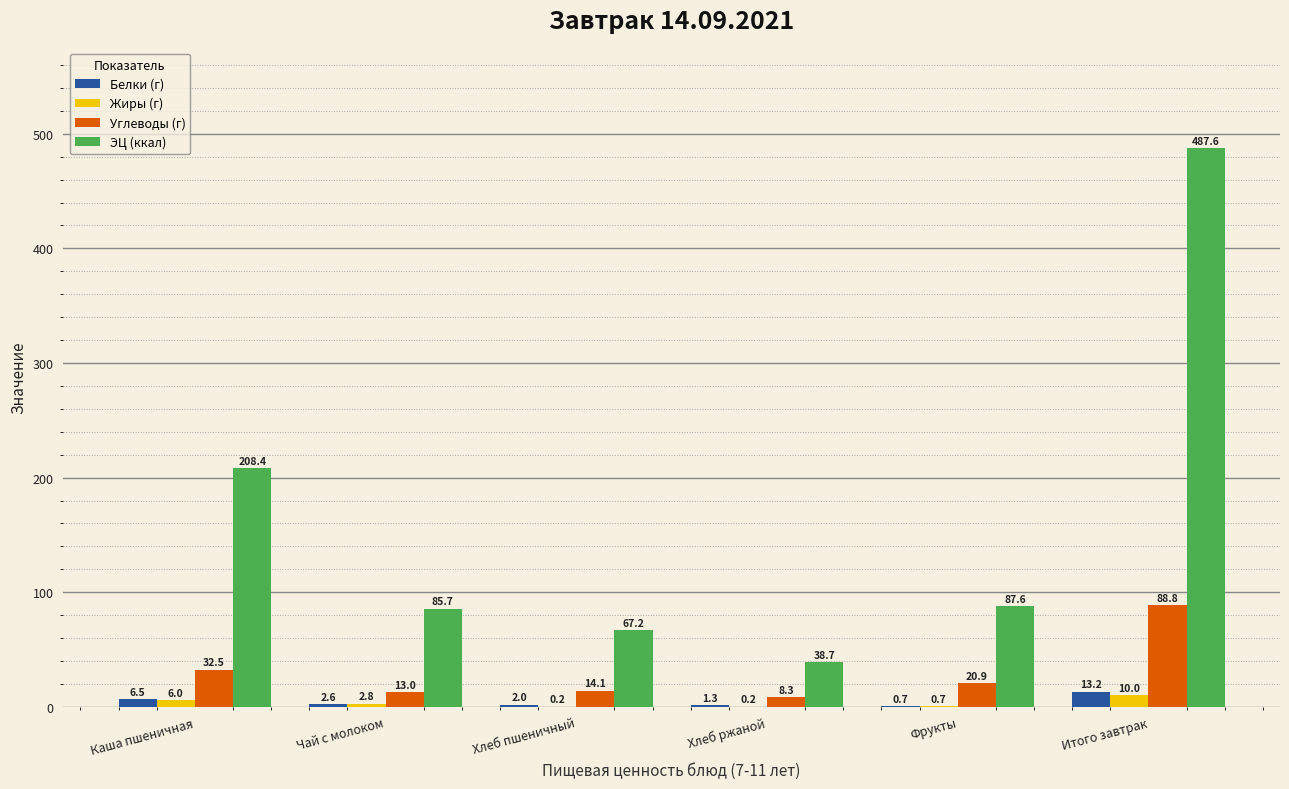

True or false: ЭЦ (ккал) has a value of 67.2 at Хлеб пшеничный.

True